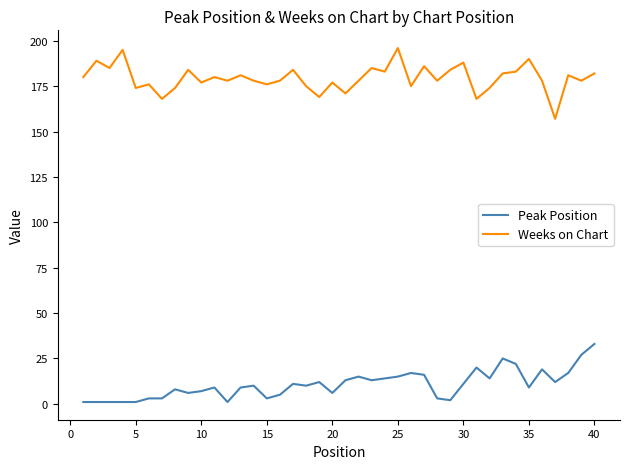

List the series in order of their overall mean, highest first.

Weeks on Chart, Peak Position